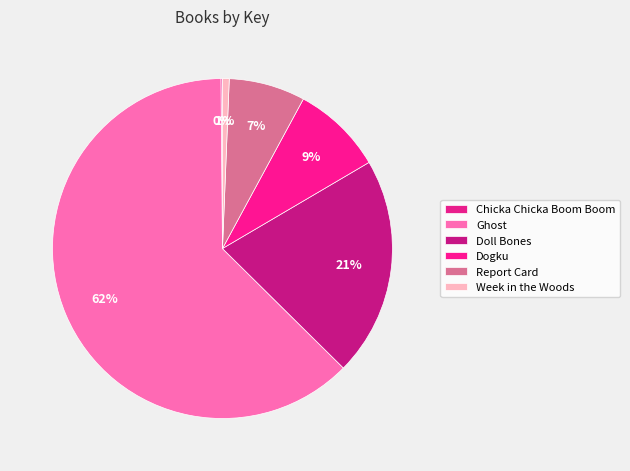

True or false: Dogku accounts for 9% of the total.

True